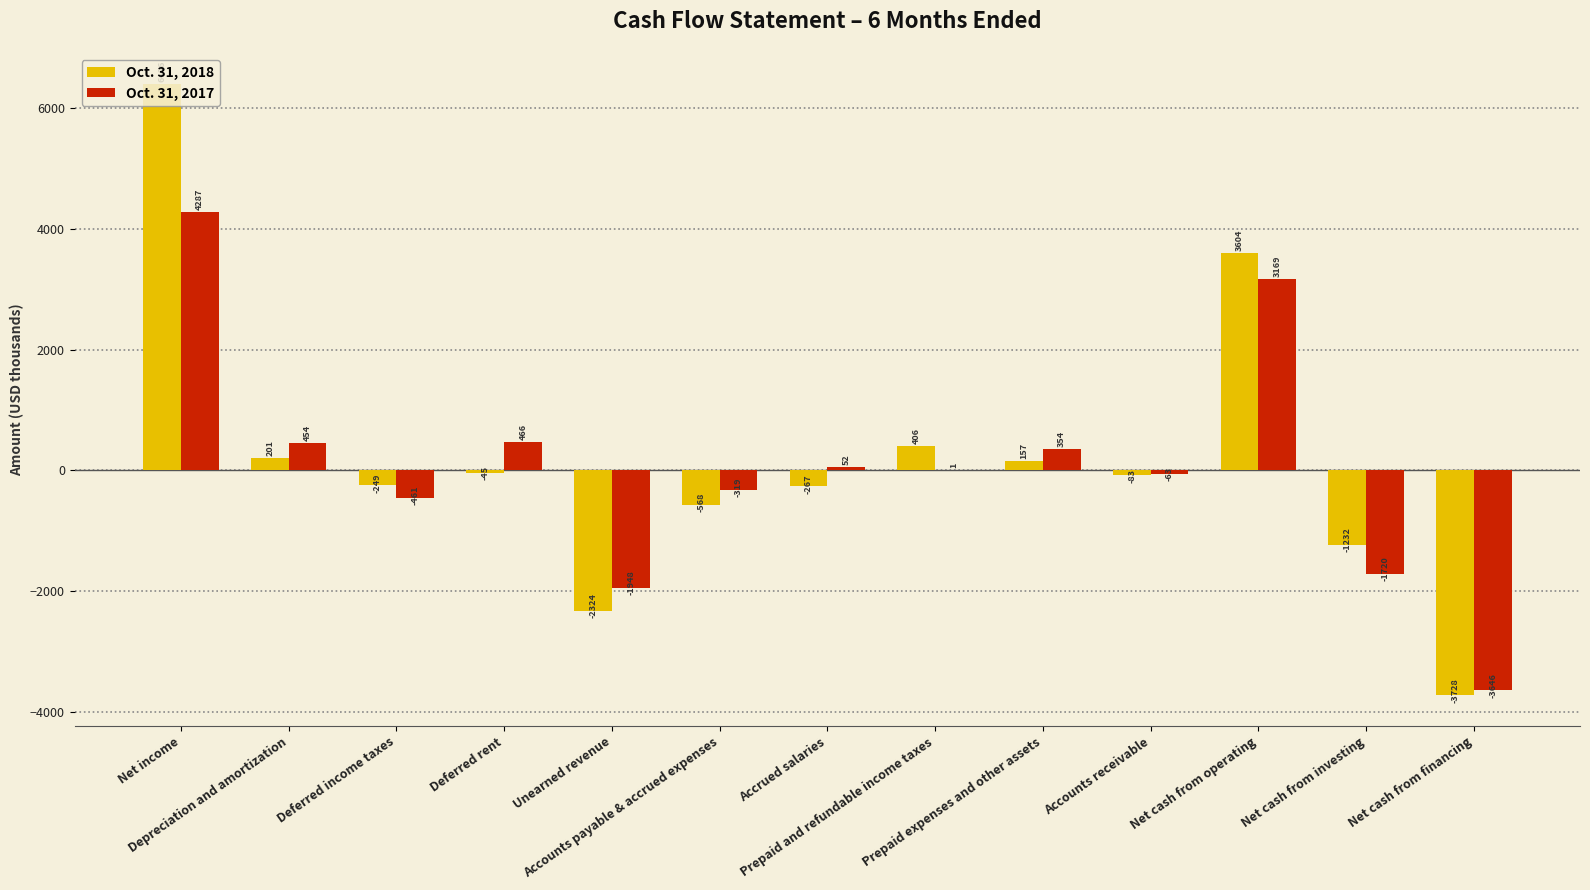

What is the sum of all Oct. 31, 2018 values?

2278